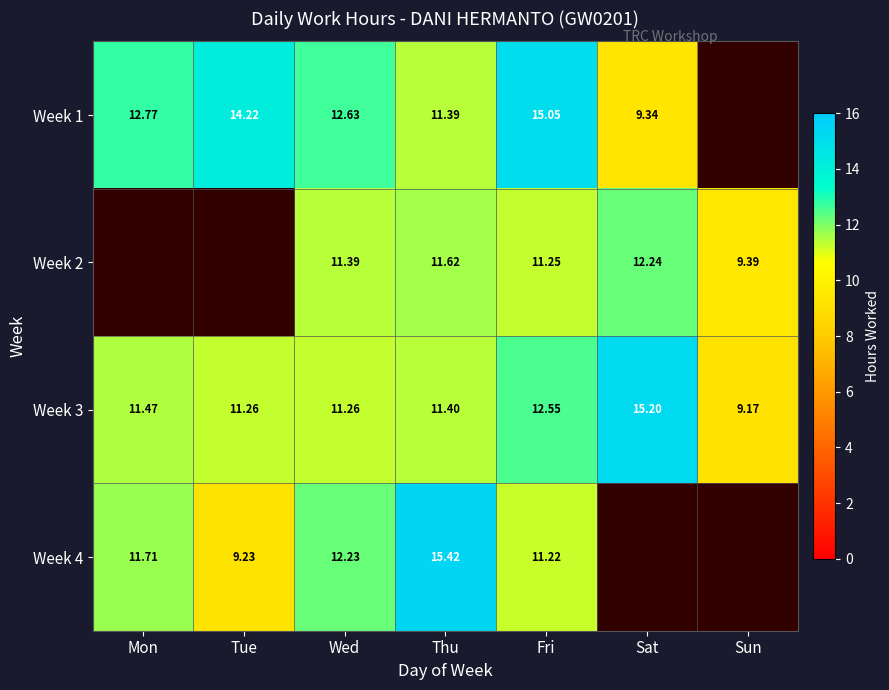

Which category has the lowest value across all series?

Sun